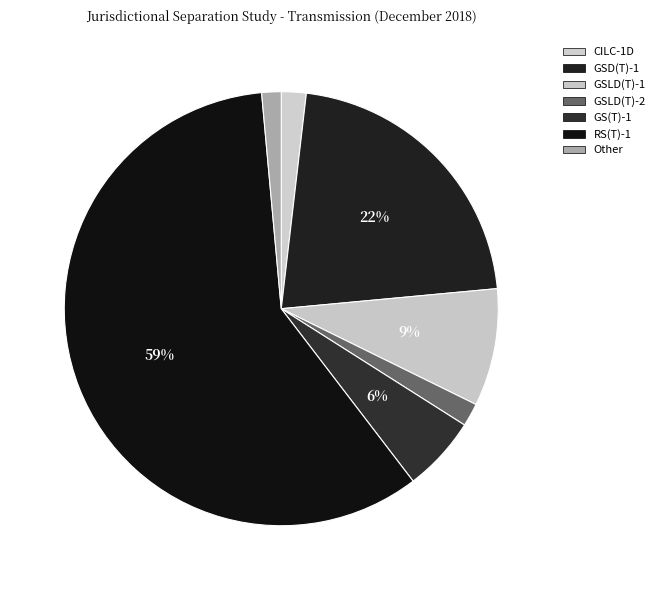

Count the number of slices in the pie.

7